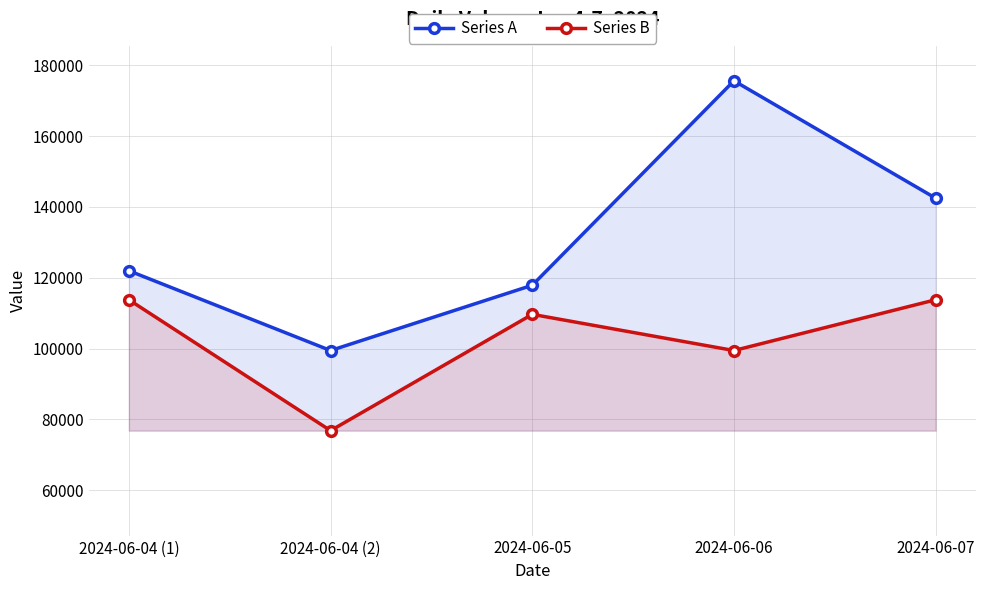

Which category has the highest value in the Series A series?

2024-06-06